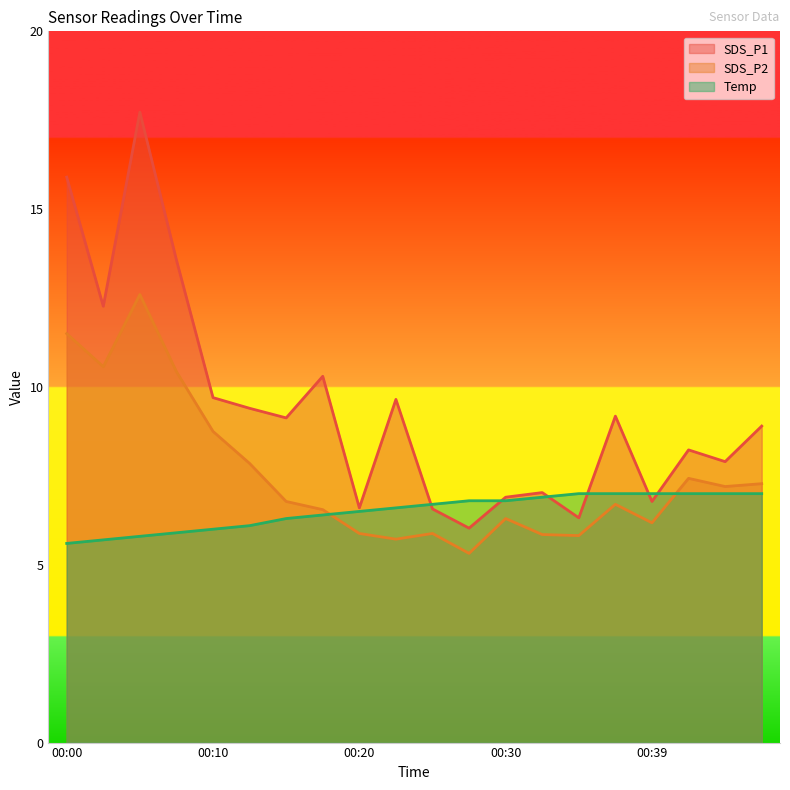

List the series in order of their overall mean, lowest first.

Temp, SDS_P2, SDS_P1